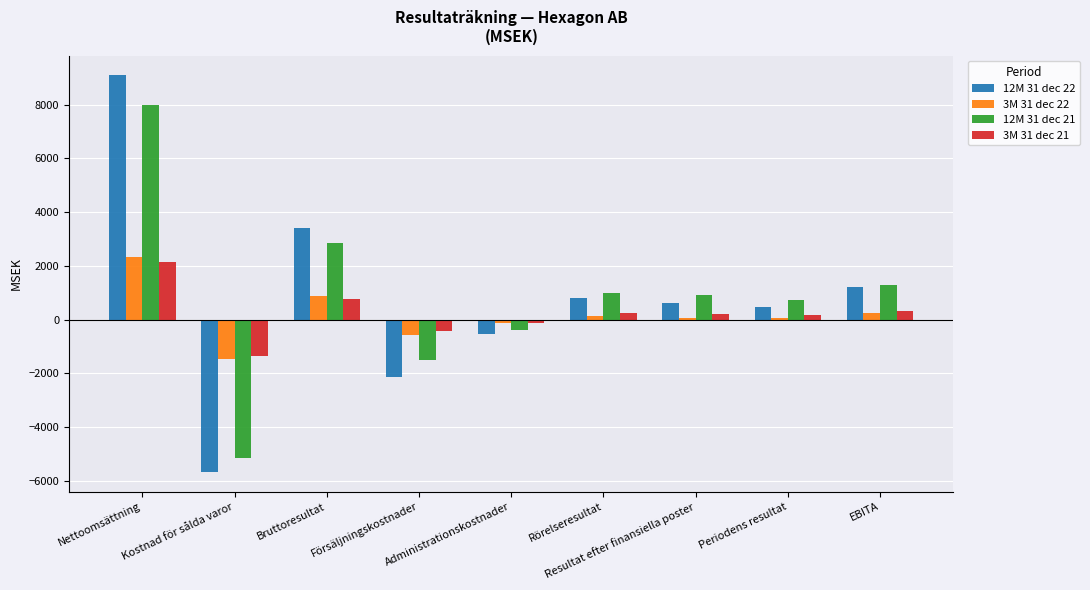

At which category is the sum across all series the highest?

Nettoomsättning